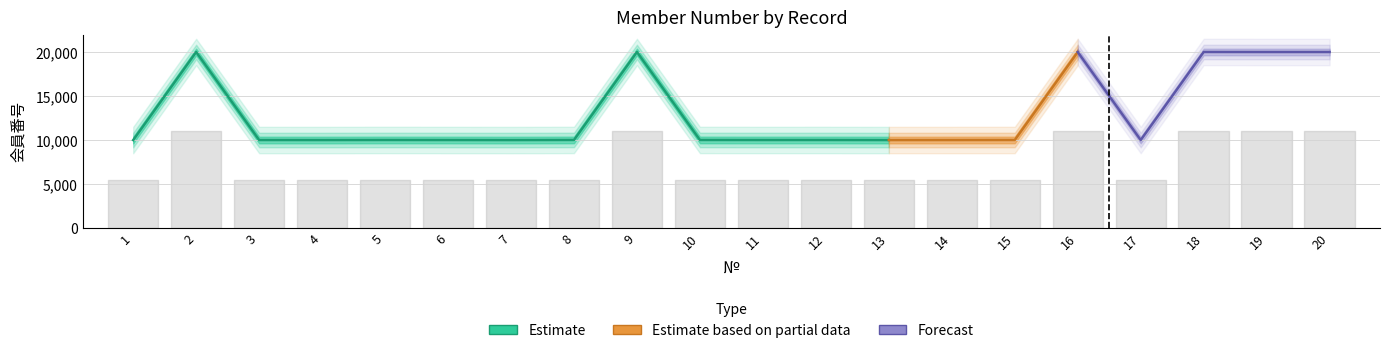

What is the change in value from 15 to 18?

+9995